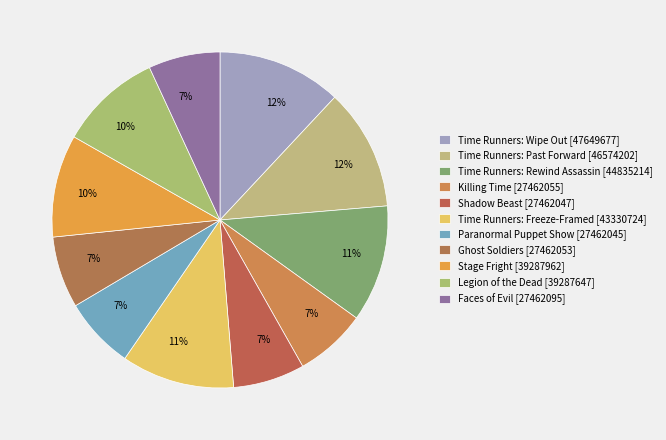

Count the number of slices in the pie.

11